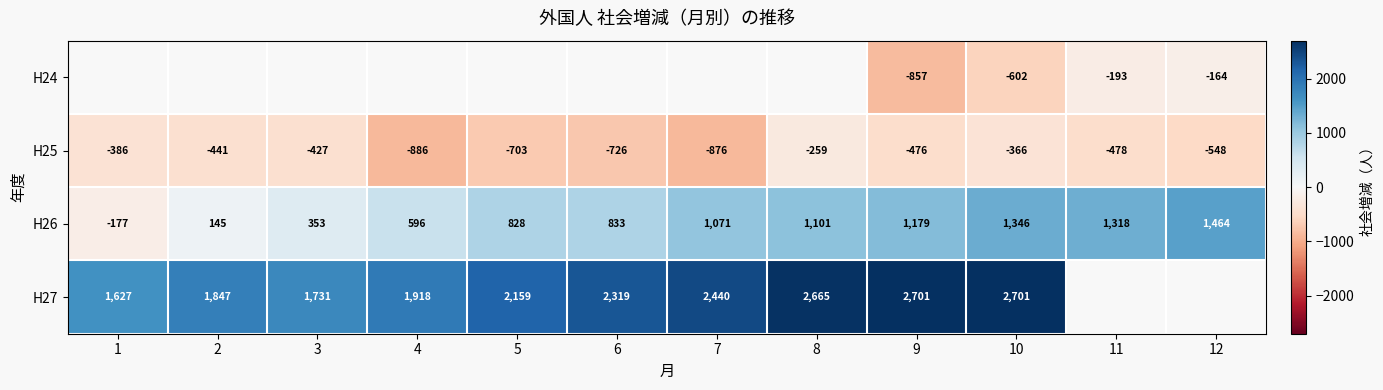

How many series are shown in this chart?

4